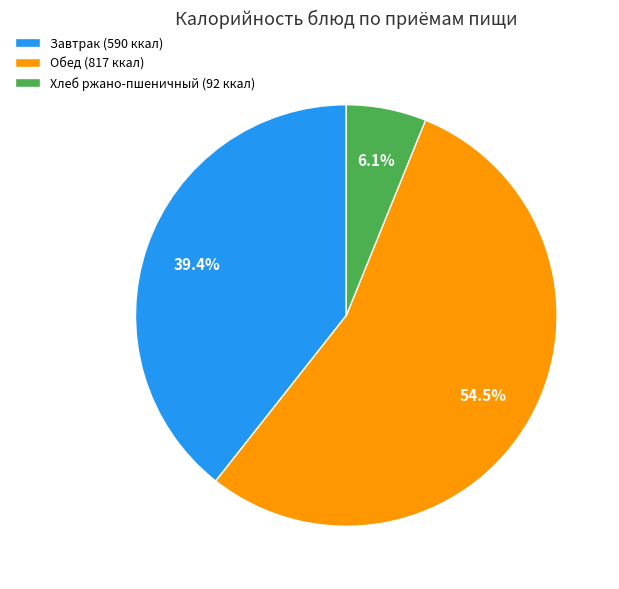

Which has a higher value, Обед (817 ккал) or Завтрак (590 ккал)?

Обед (817 ккал)